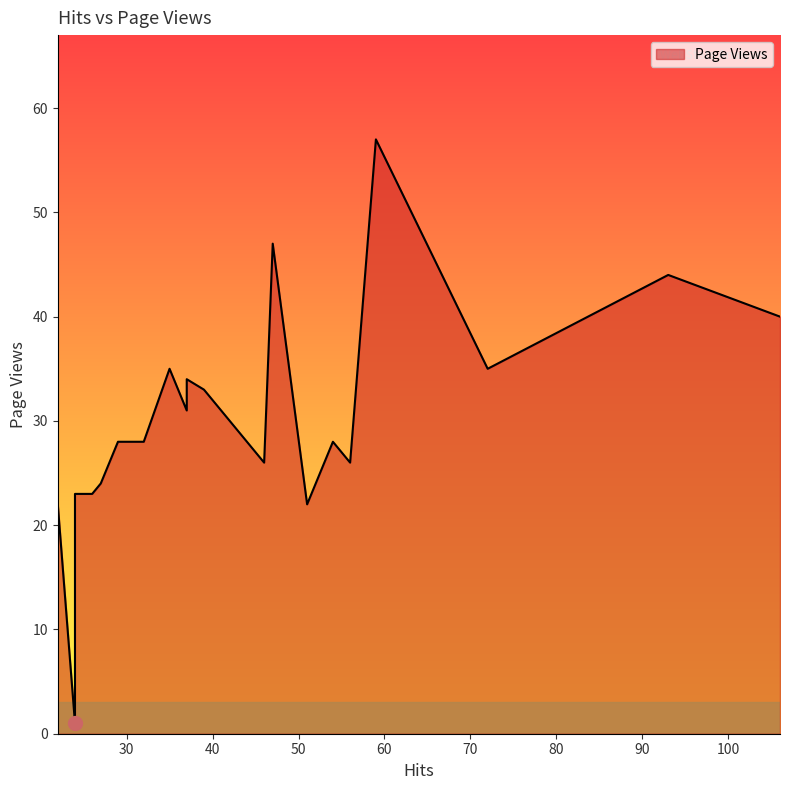

How many lines are shown in the chart?

1